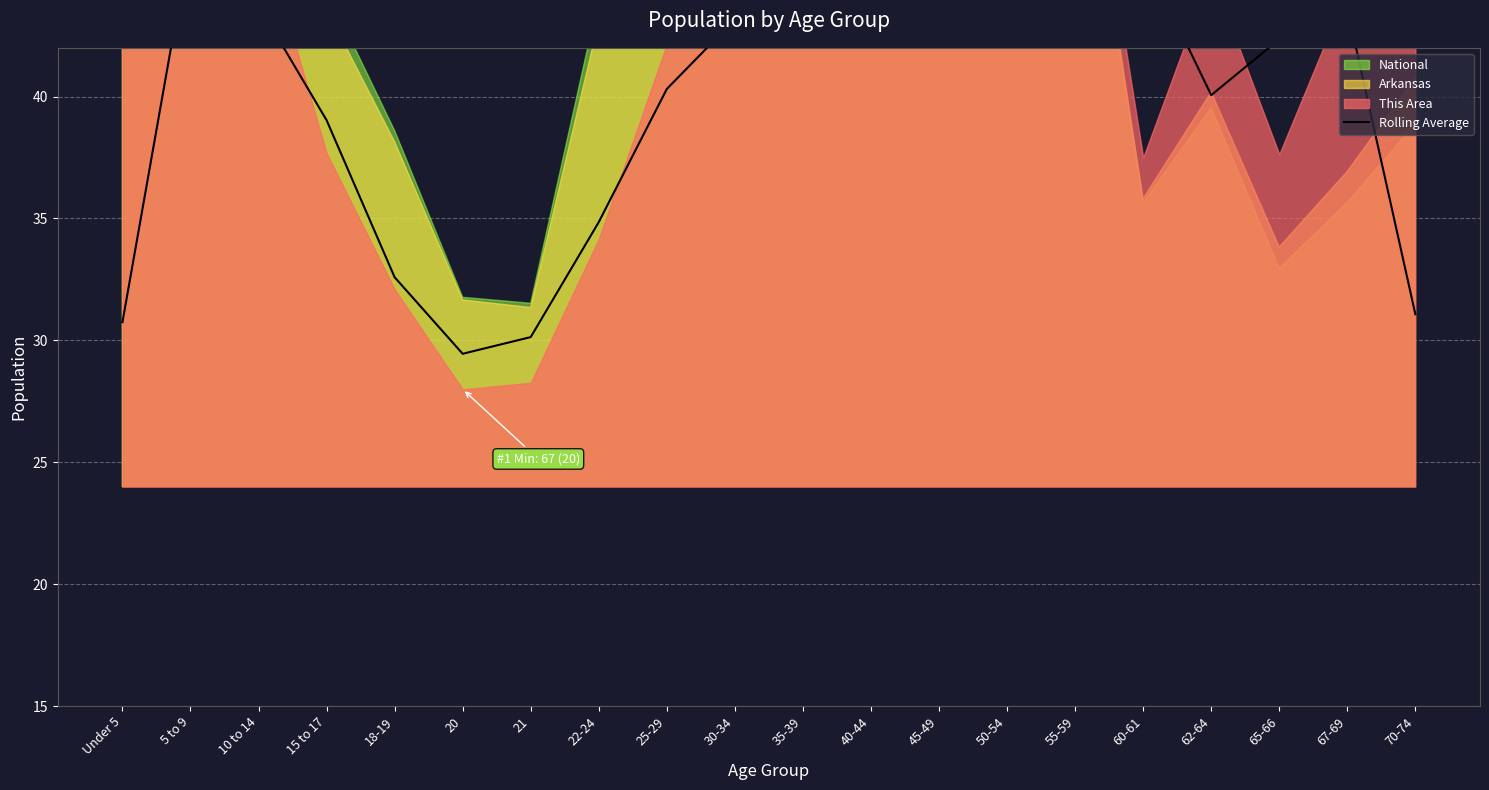

What is the maximum value shown in the chart?

54.4